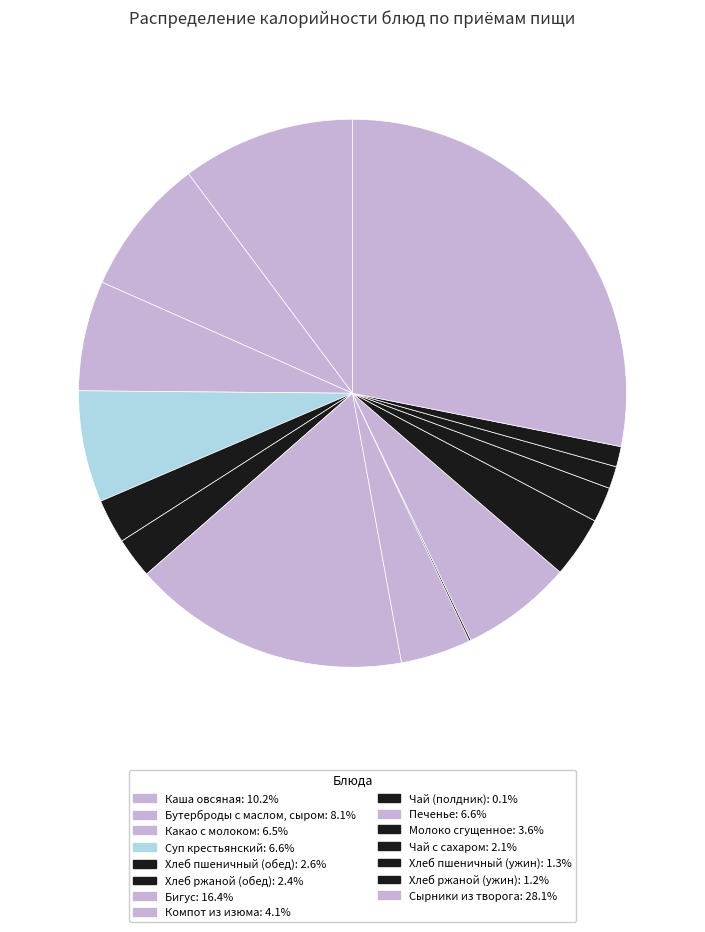

Rank the categories by value from lowest to highest.

Чай (полдник), Хлеб ржаной (ужин), Хлеб пшеничный (ужин), Чай с сахаром, Хлеб ржаной (обед), Хлеб пшеничный (обед), Молоко сгущенное, Компот из изюма, Какао с молоком, Печенье, Суп крестьянский, Бутерброды с маслом, сыром, Каша овсяная, Бигус, Сырники из творога